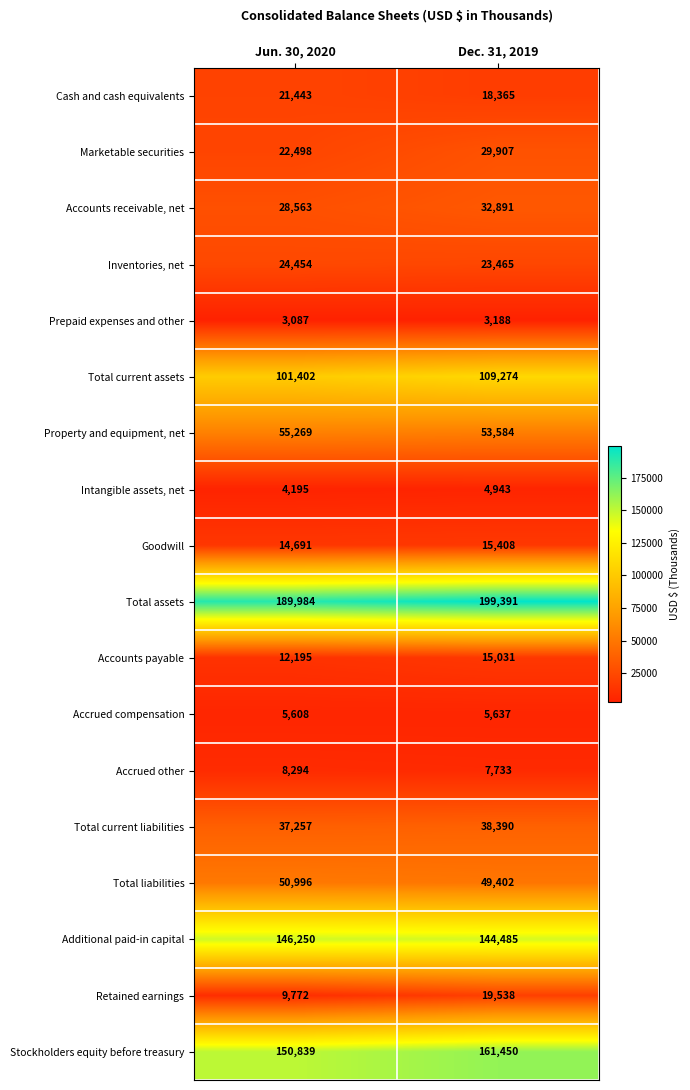

What is the approximate value of Accounts payable at Jun. 30, 2020?

12195